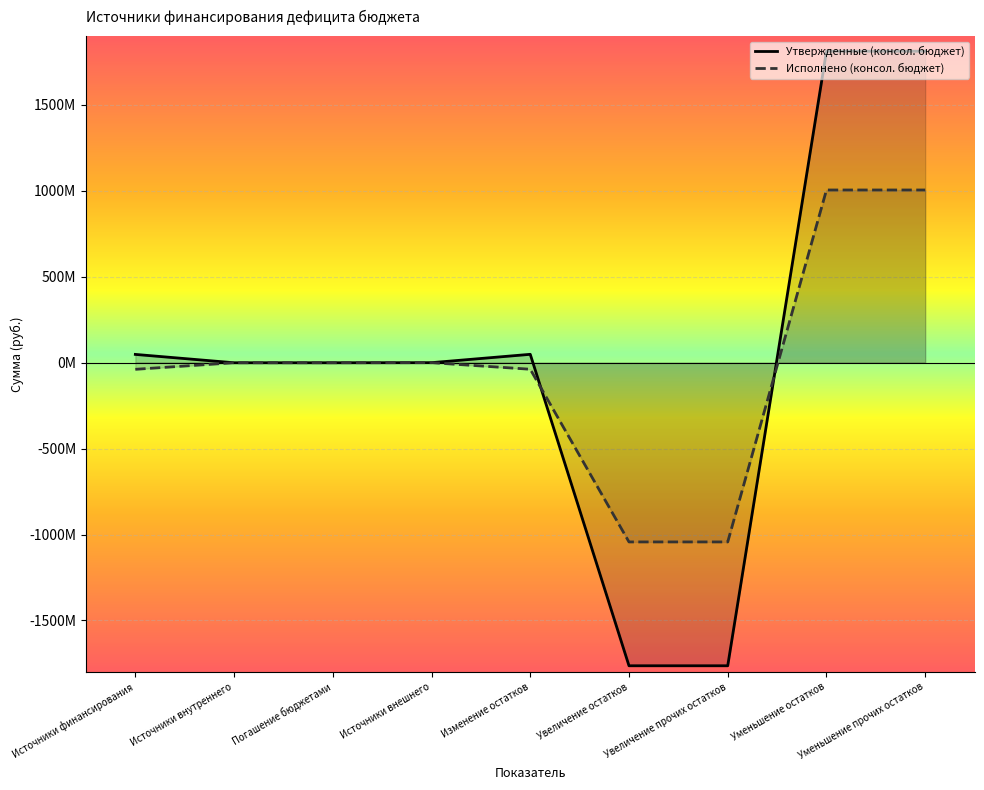

What is the label of the 4th point from the left?

Источники внешнего